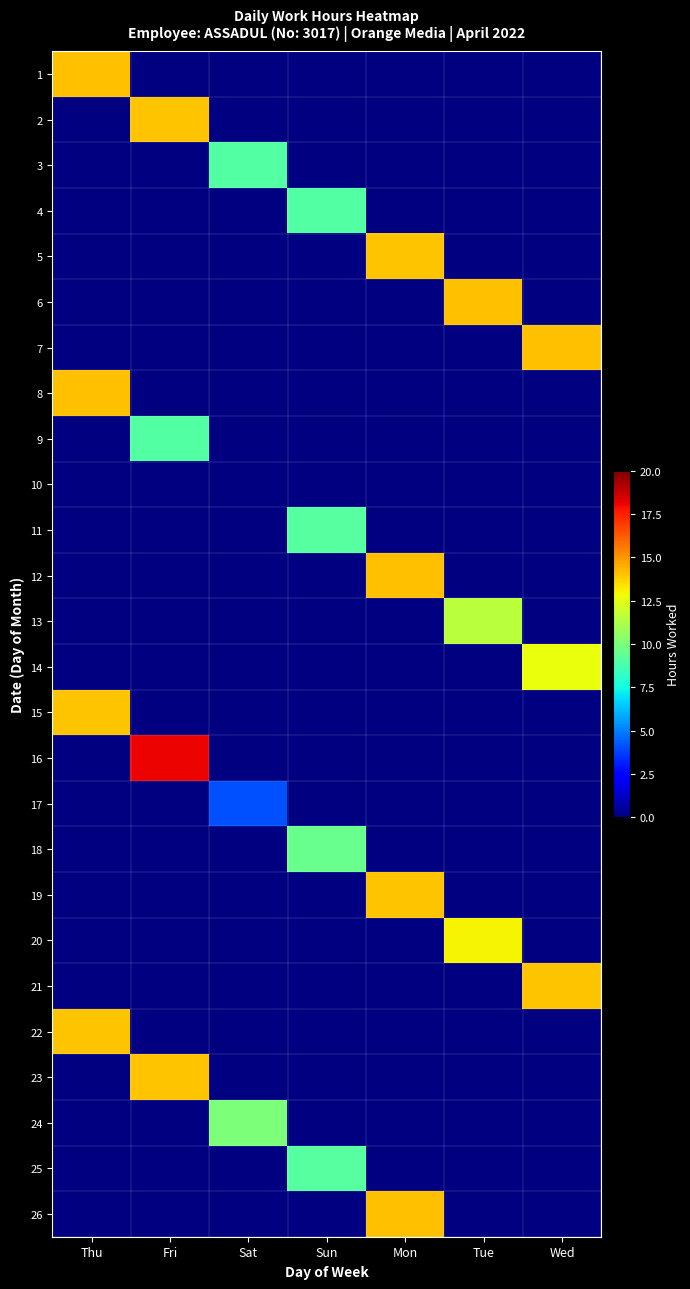

Which label corresponds to the smallest value in the chart?

Sat